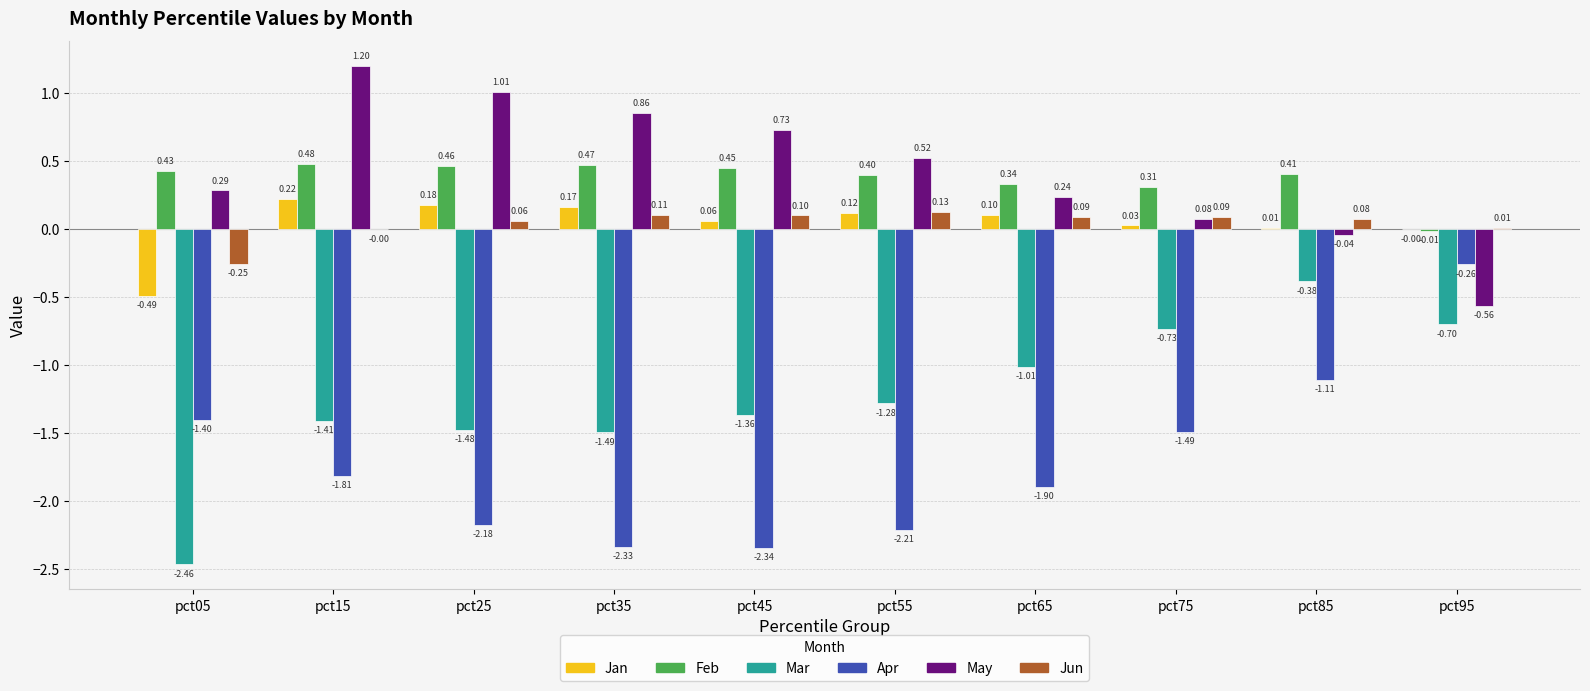

What is the maximum value shown in the chart?

1.2